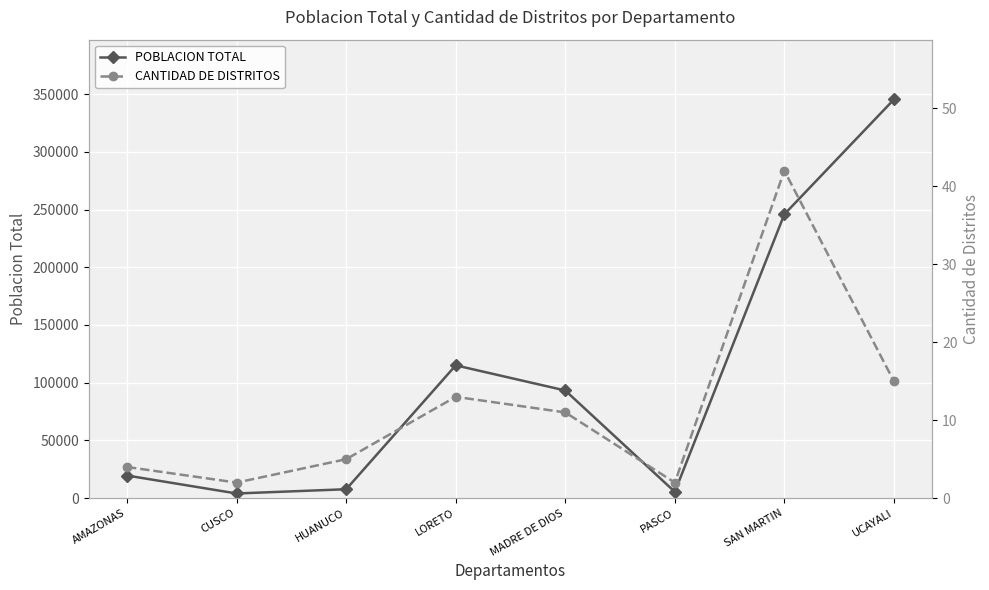

What value does the CANTIDAD DE DISTRITOS series have at UCAYALI, to the nearest 10?

20